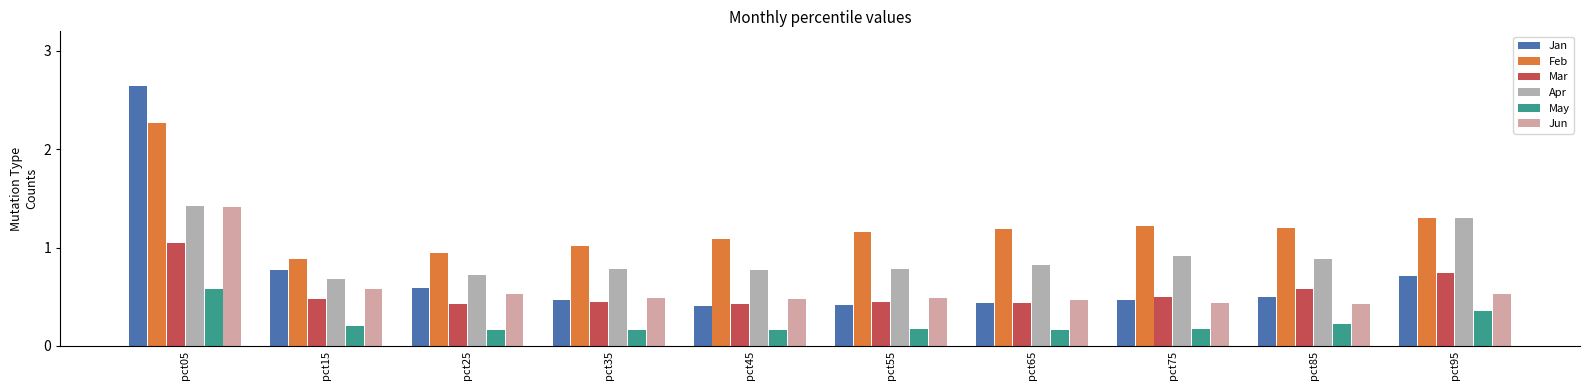

Between pct55 and pct25, which is larger?

pct25